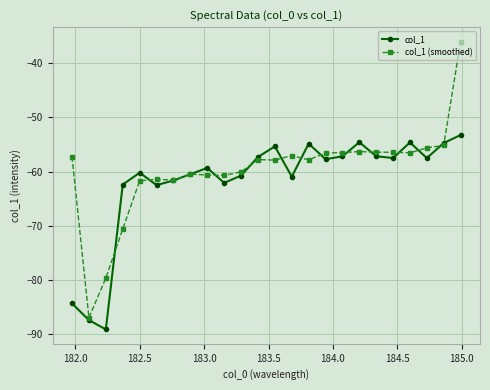

What is the average value of the col_1 series?

-61.8